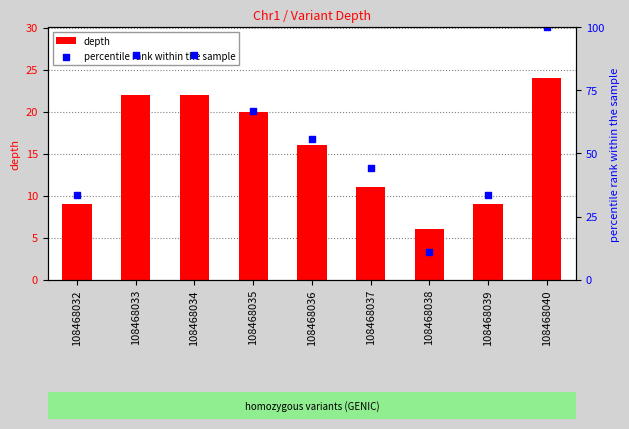

Which series has the largest total across all categories?

percentile rank within the sample